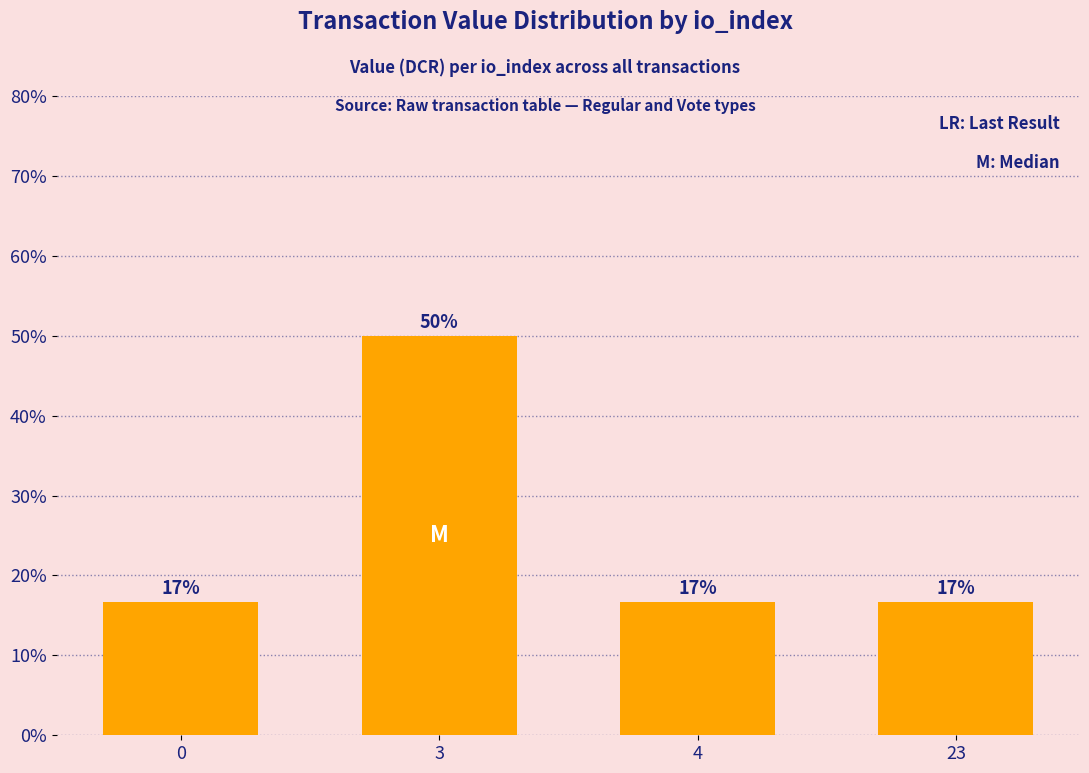

What is the average value?

25.0